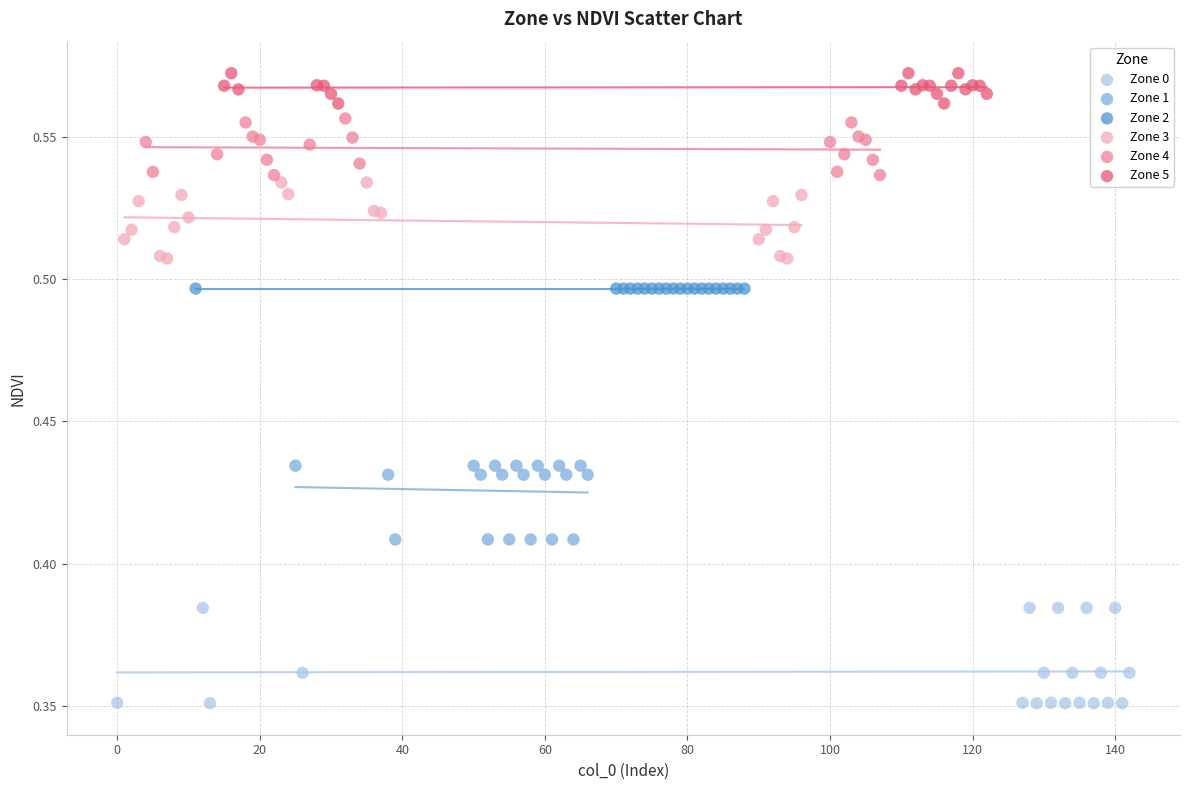

Which series contains the lowest Y value?

Zone 0